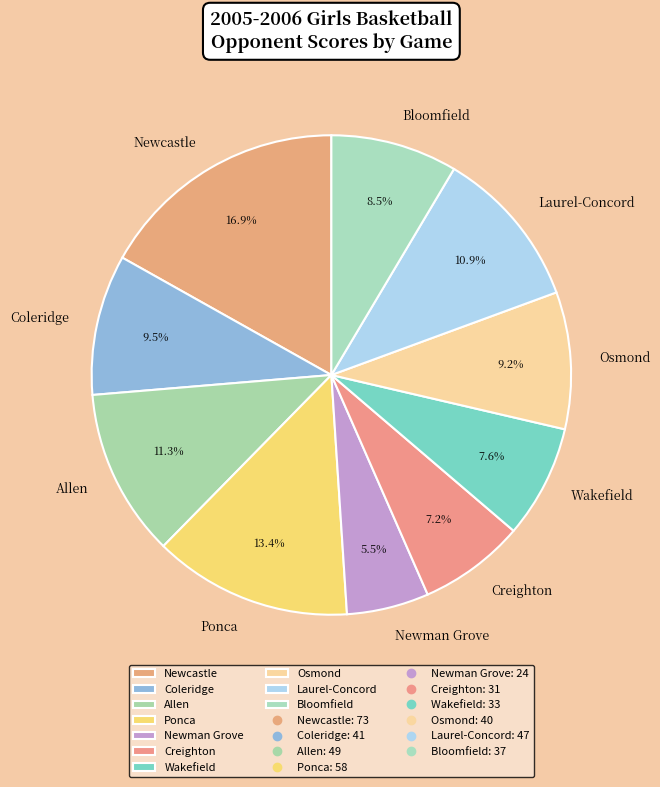

Which category has the biggest portion of the pie?

Newcastle